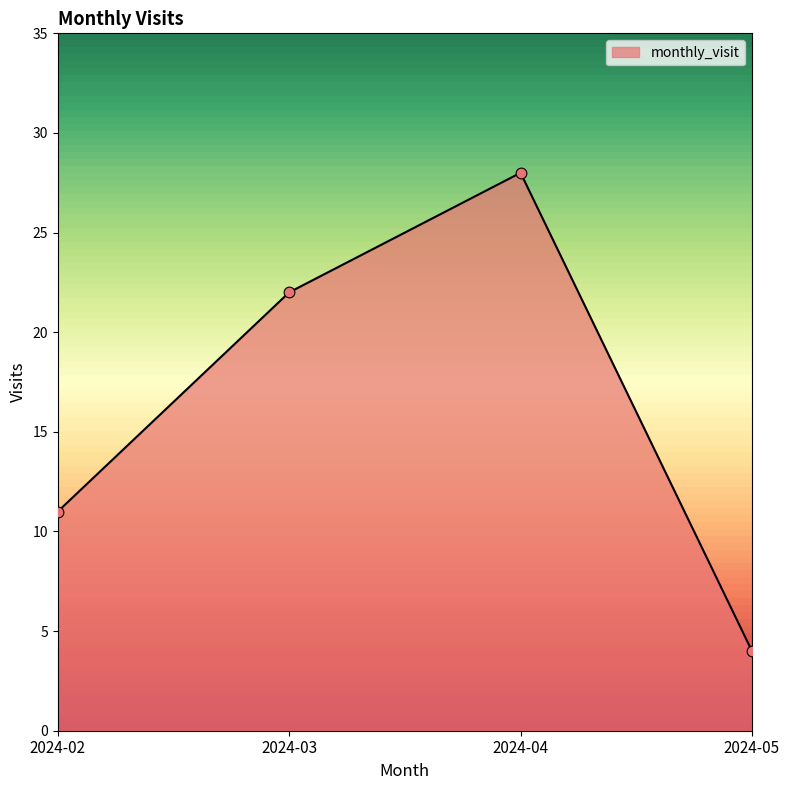

What is the change in value from 2024-02 to 2024-03?

+11